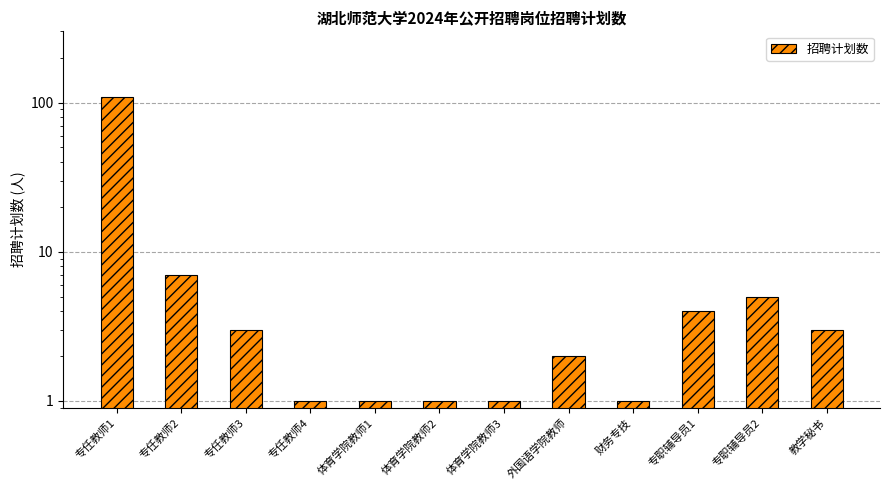

Is it true that the value at 体育学院教师1 is 1?

True